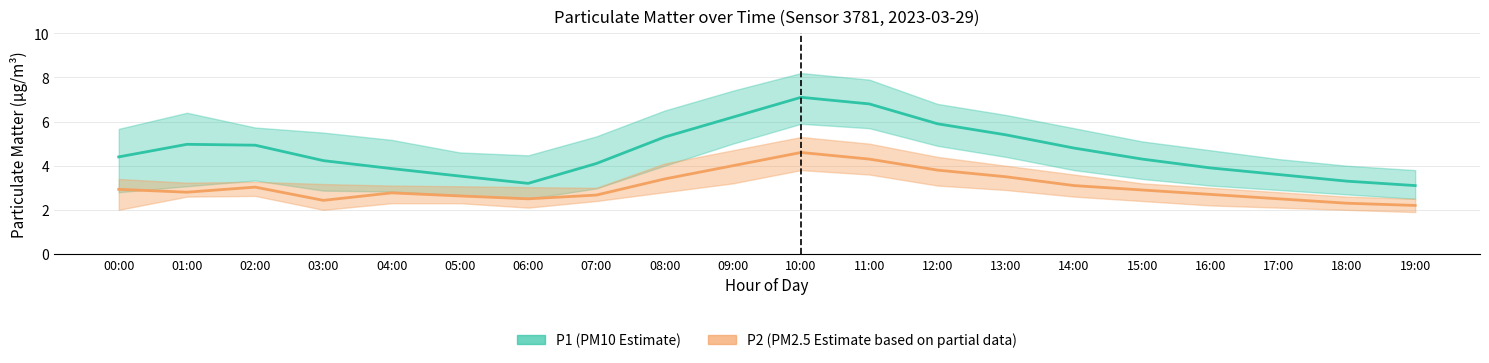

True or false: P1 (PM10 Estimate) and P2 (PM2.5 Estimate) cross at least once.

False